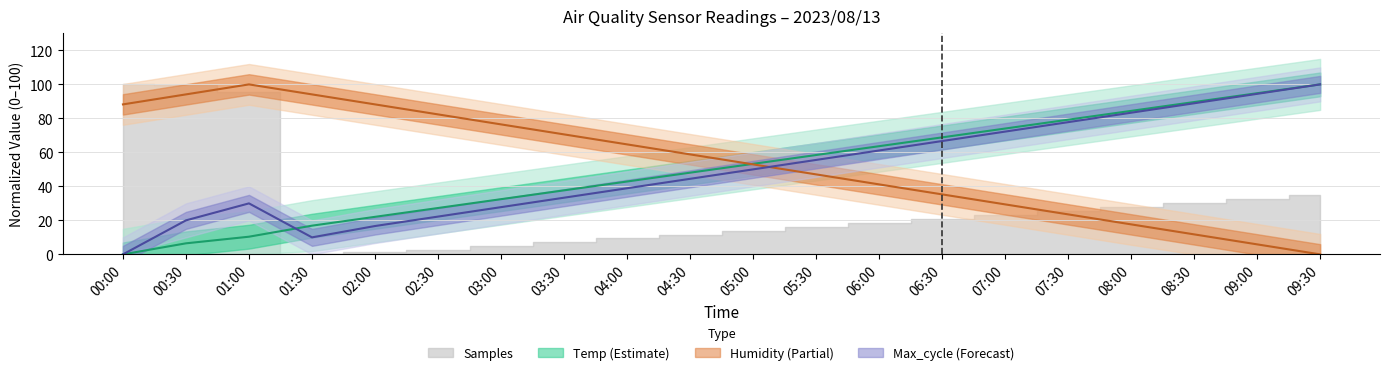

Read the Max_cycle_scaled value at 06:00.

61.1